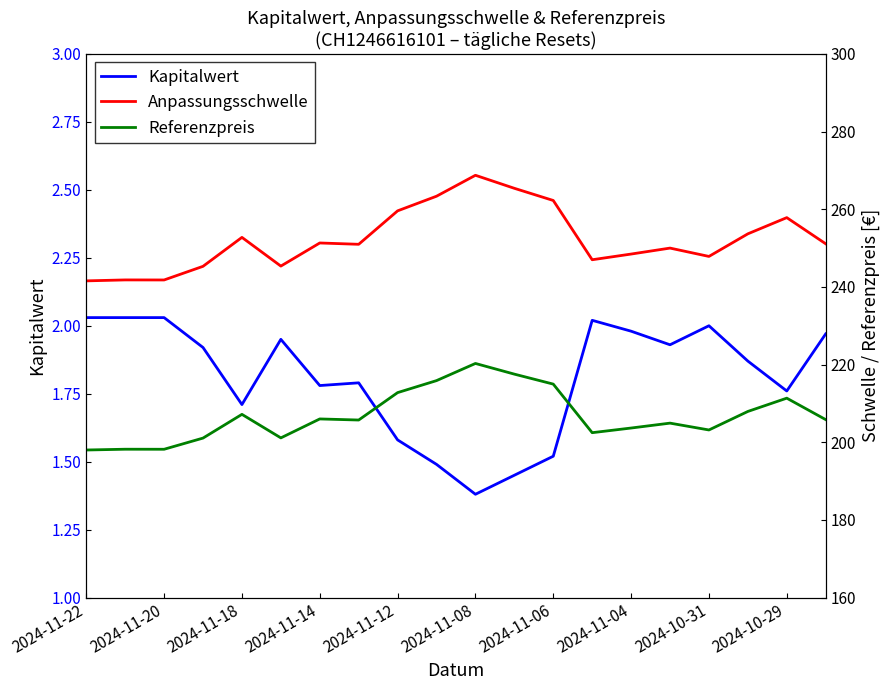

The value of Kapitalwert at 2024-11-14 is 3.0. True or false?

False